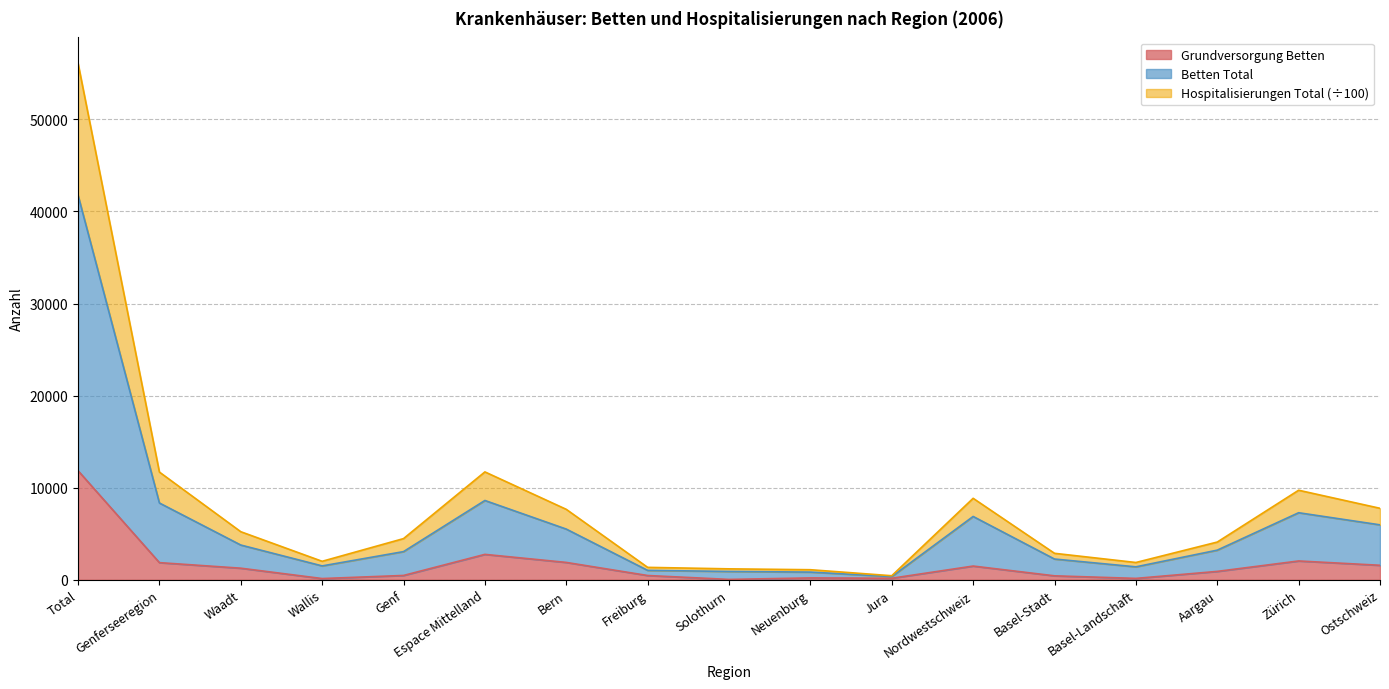

What is the total value across all series at Total?

56092.6